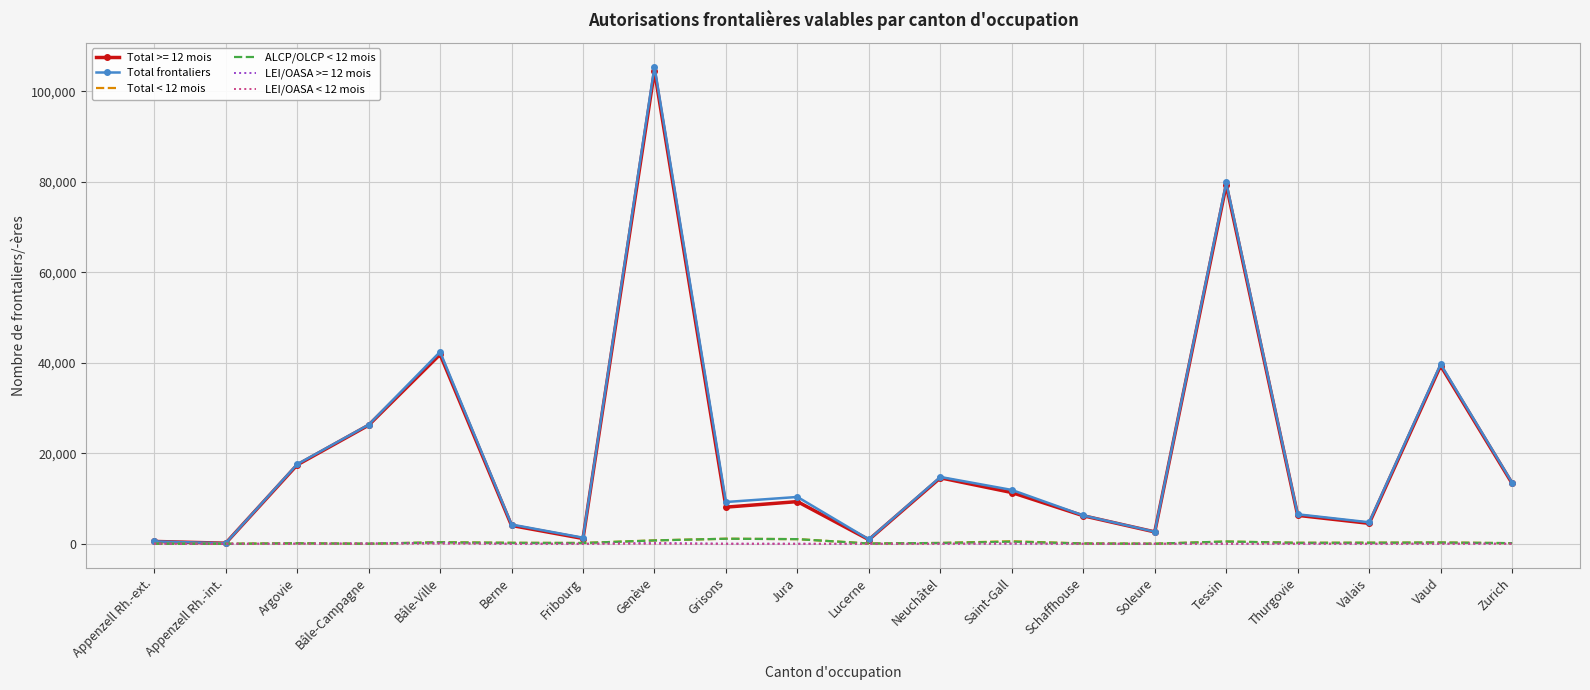

What is the difference between the second highest and minimum values in the Total < 12 mois series?

1026